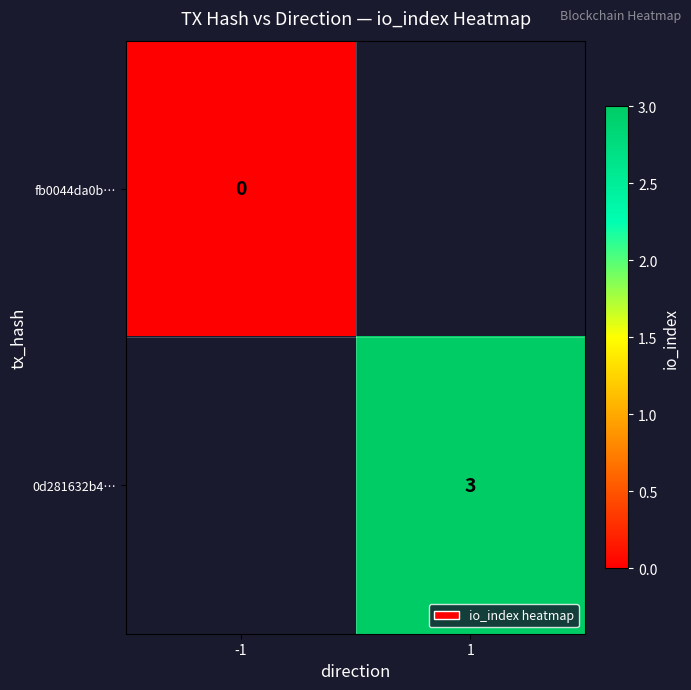

At how many categories does at least one series exceed 2?

1